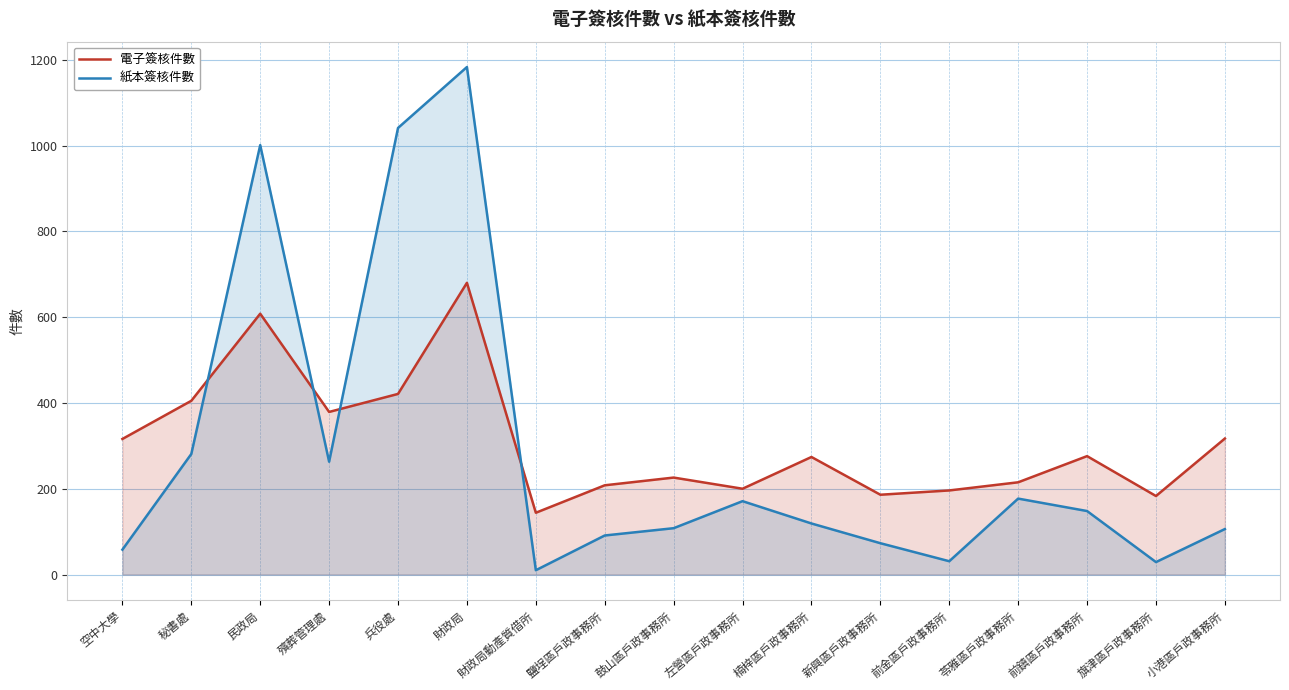

True or false: 紙本簽核件數 has a value of 31 at 楠梓區戶政事務所.

False